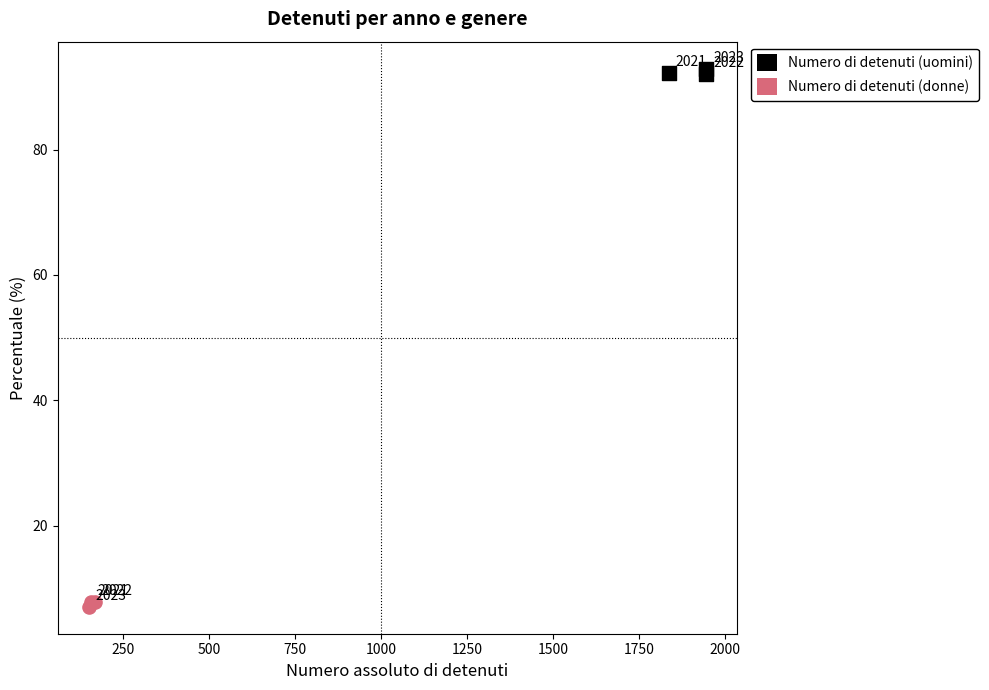

Which series reaches the maximum Y coordinate?

Numero di detenuti (uomini)